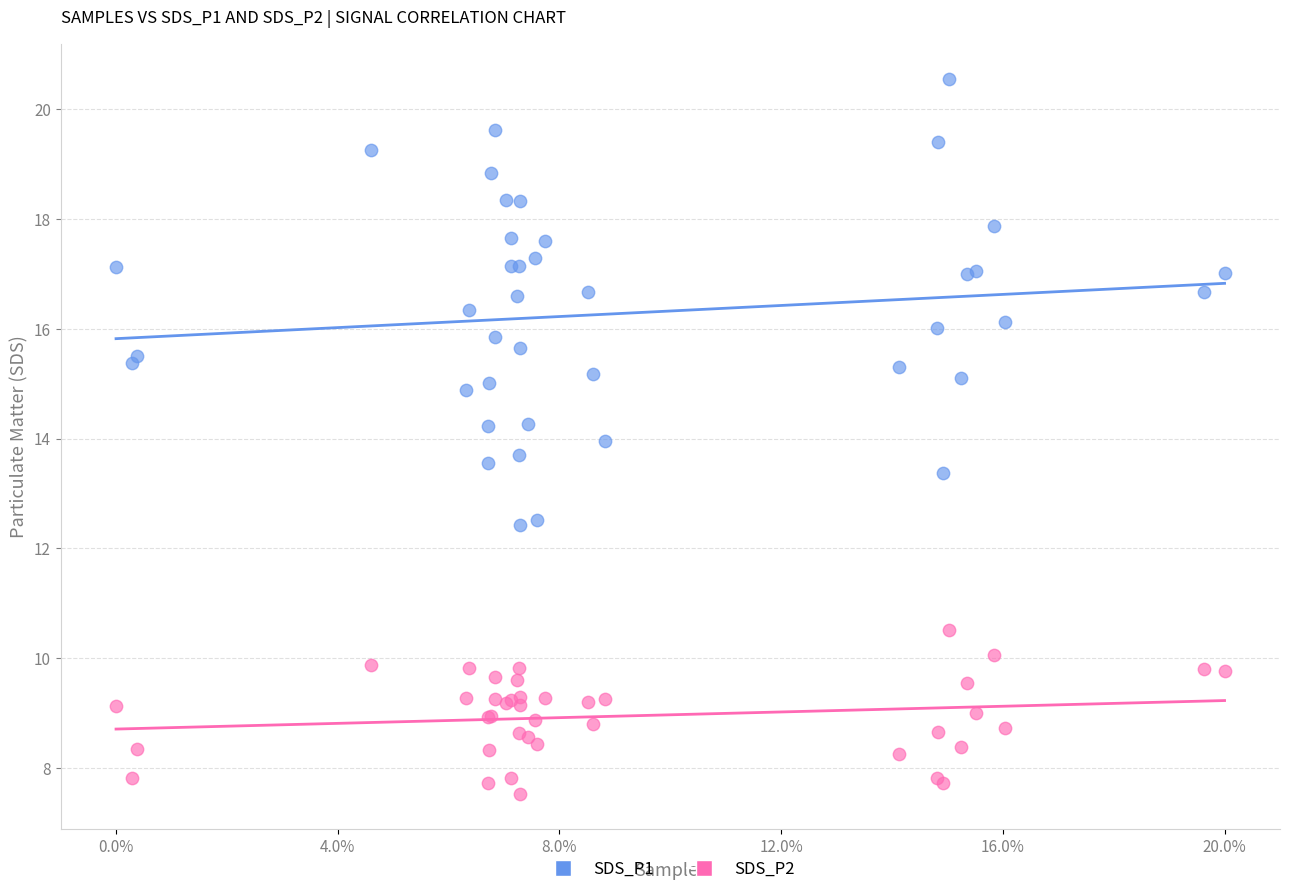

What are all the series names shown in the legend?

SDS_P1, SDS_P2